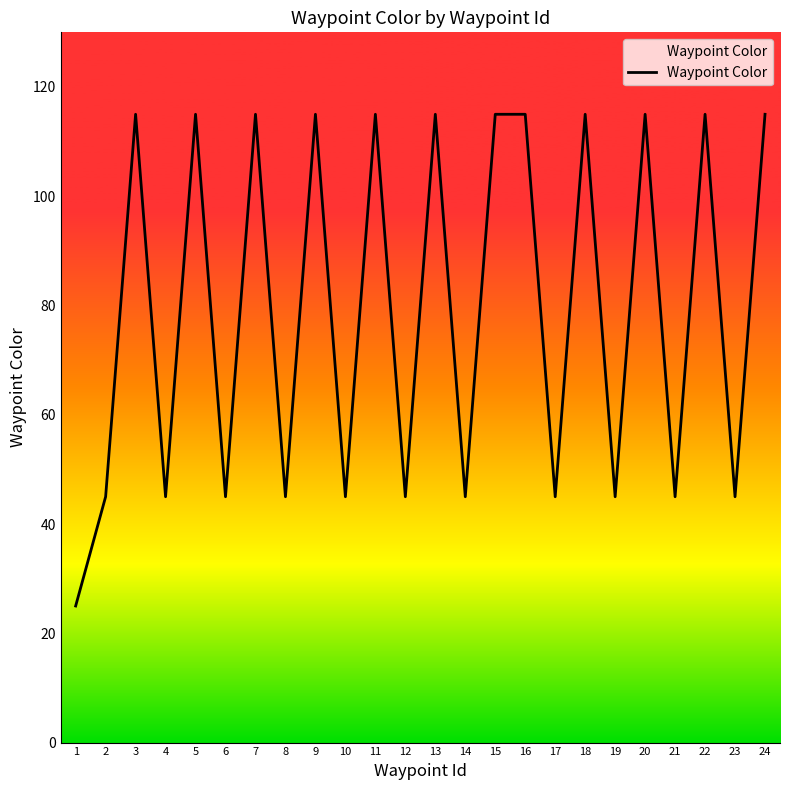

Reading left to right, extract all data points from this chart.

25	45	115	45	115	45	115	45	115	45	115	45	115	45	115	115	45	115	45	115	45	115	45	115